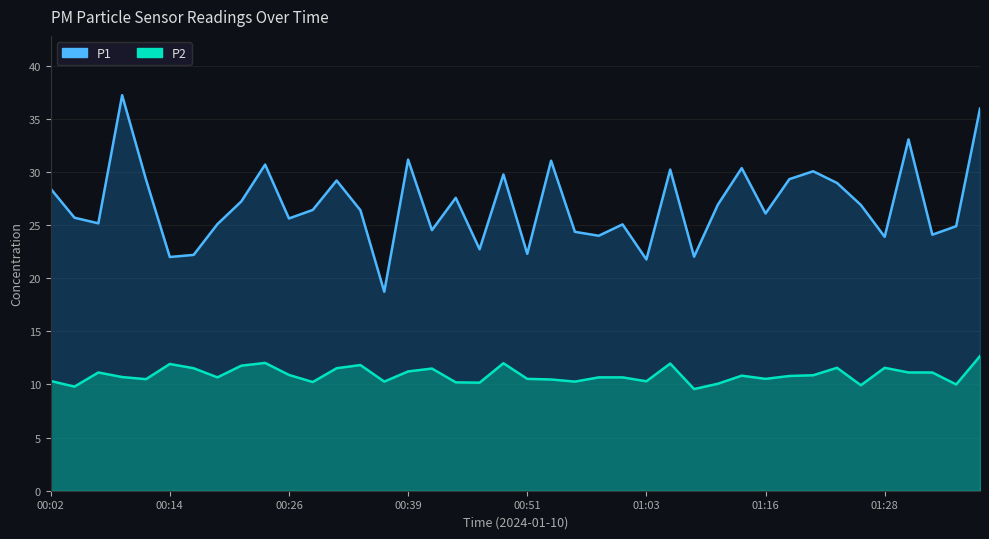

What is the difference between the highest and lowest values at 01:11?

16.9